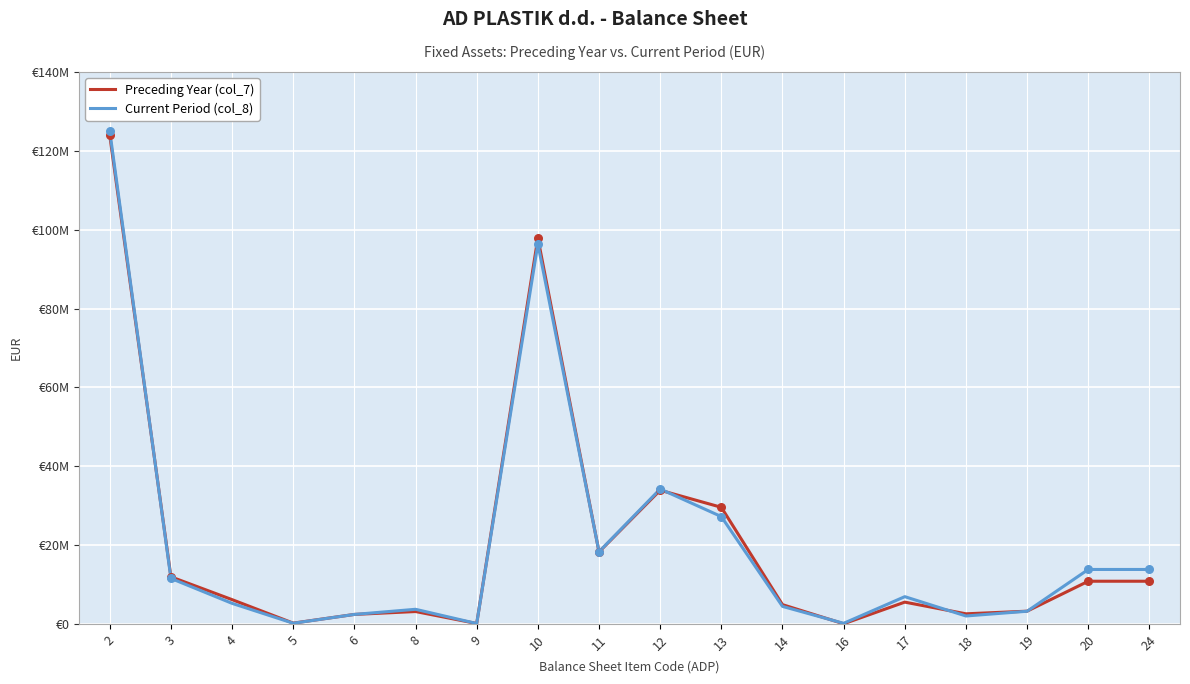

What are all the series names shown in the legend?

Preceding Year (col_7), Current Period (col_8)